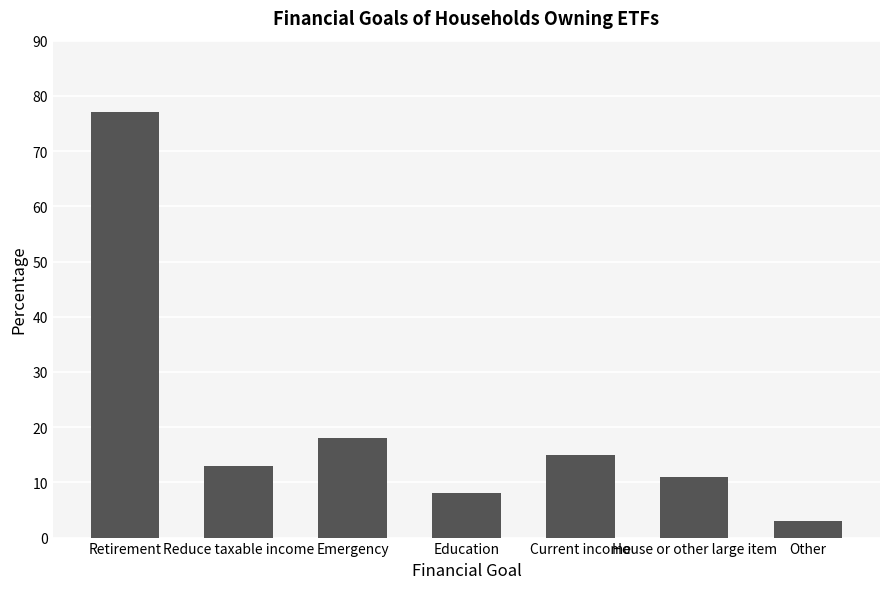

Where does the data first go above 13?

Retirement